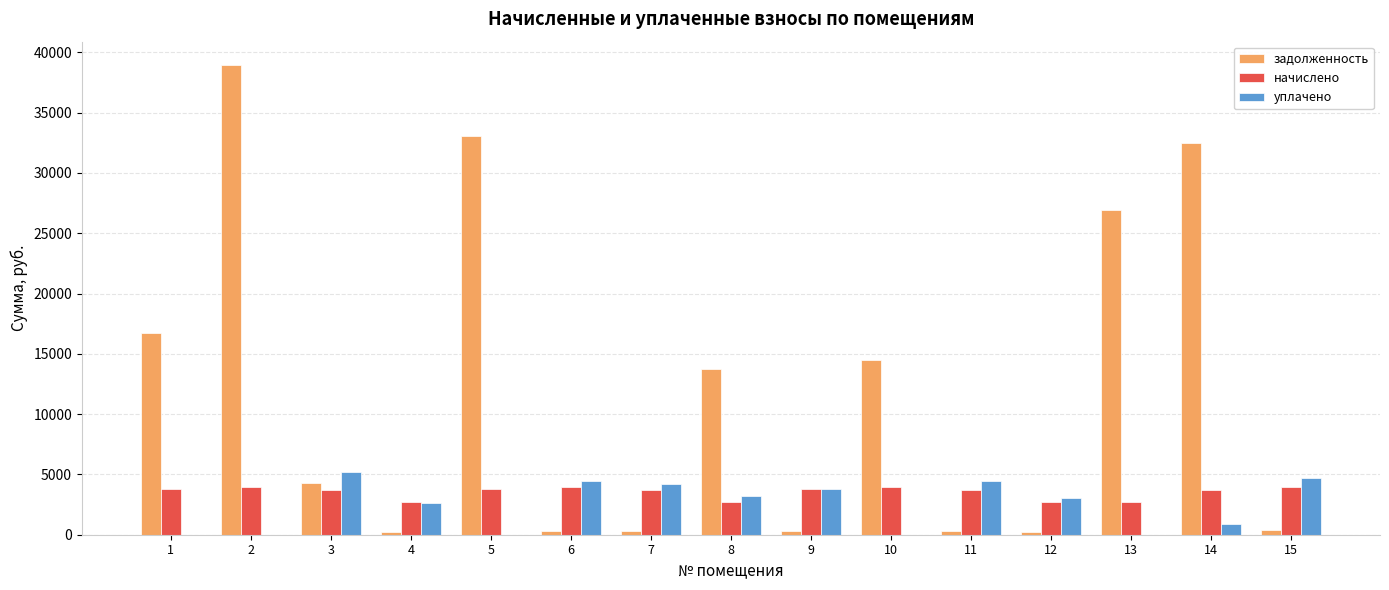

What is the sum of the начислено values at 15 and 1?

7700.0